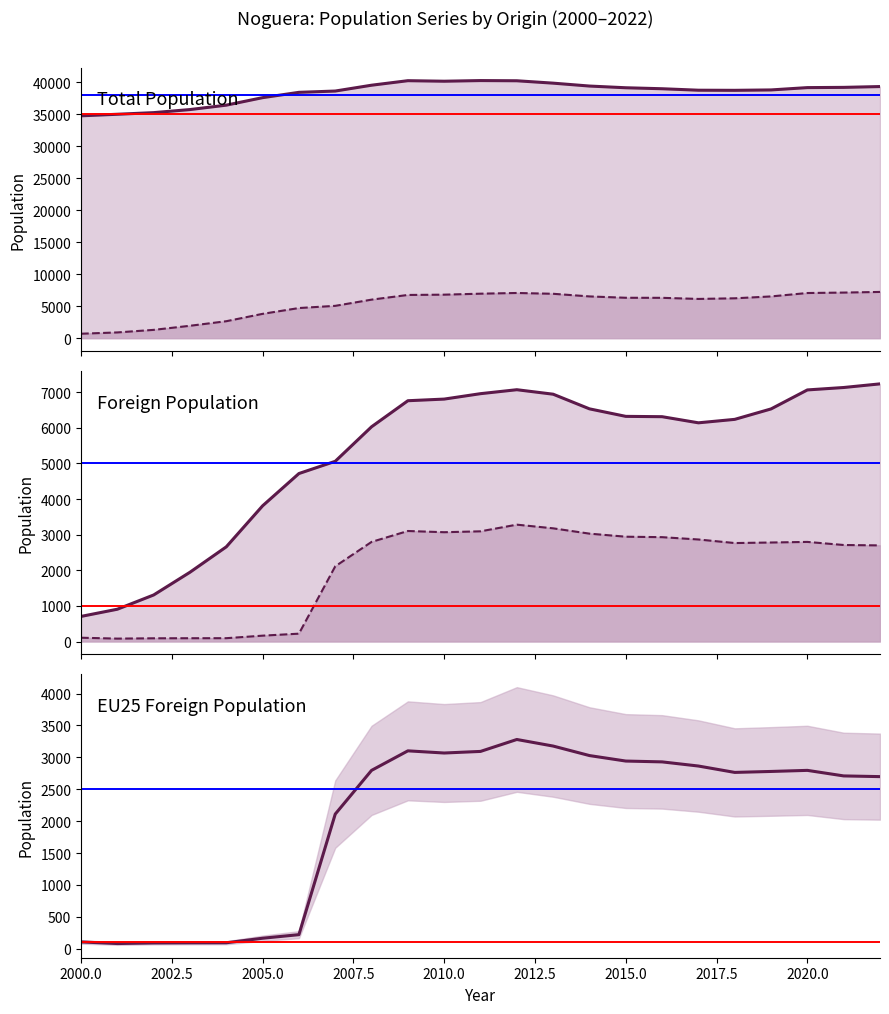

What is the difference between the maximum and second lowest values in the EU25 foreign population series?

3189